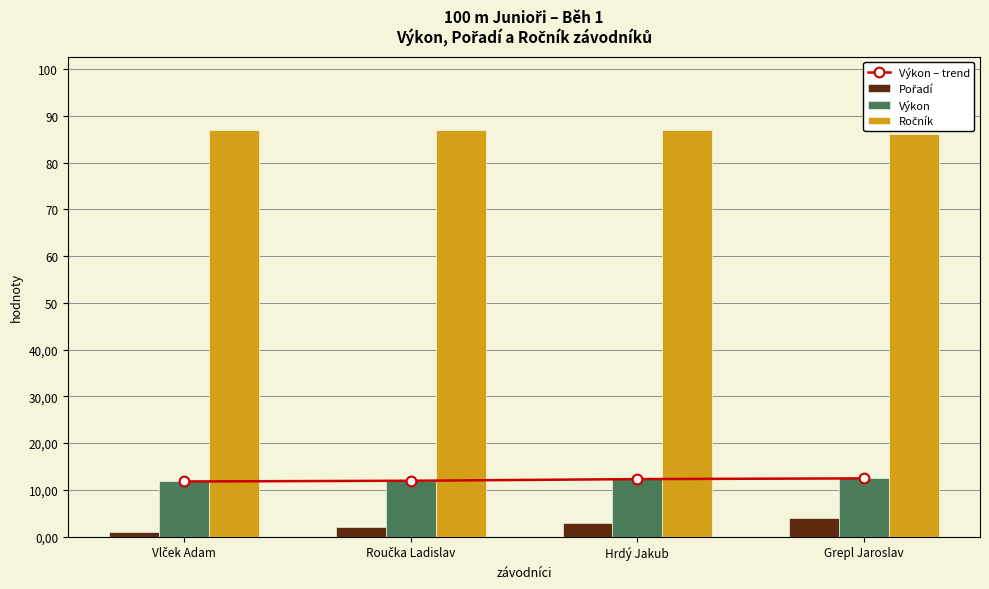

Which series has the largest total across all categories?

Ročník